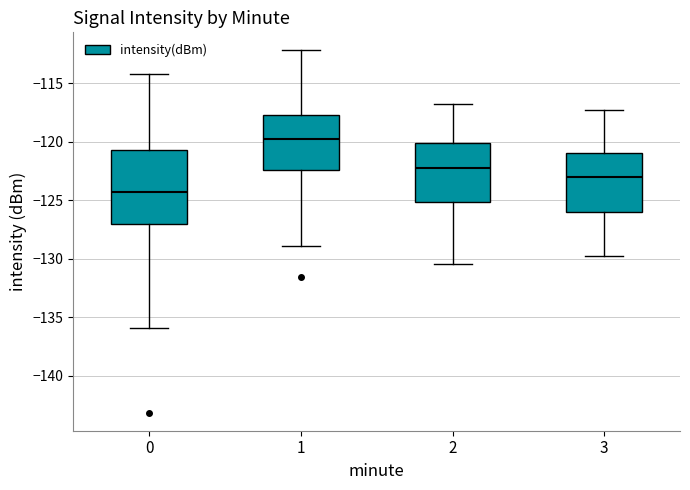

Reading left to right, transcribe this box plot: for each box, give where its median line is, the range the box spans, and where its two whiskers end, as read against the y-axis. The values are not printed on the chart, so give them approximately, as read against the axis.

0: median -124.5, box -127.0 to -120.5, whiskers -136.0 to -114.0
1: median -120.0, box -122.5 to -117.5, whiskers -129.0 to -112.0
2: median -122.0, box -125.0 to -120.0, whiskers -130.5 to -117.0
3: median -123.0, box -126.0 to -121.0, whiskers -130.0 to -117.5